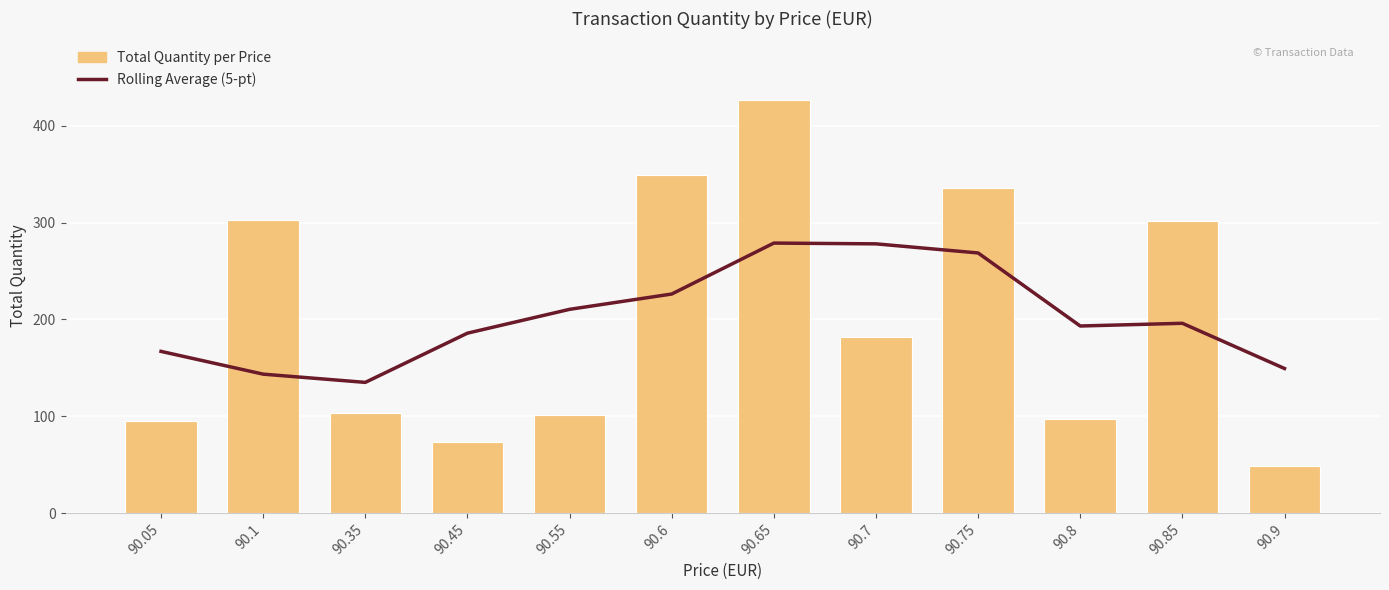

What is the difference between the maximum and minimum values in the Total Quantity per Price series?

377.0